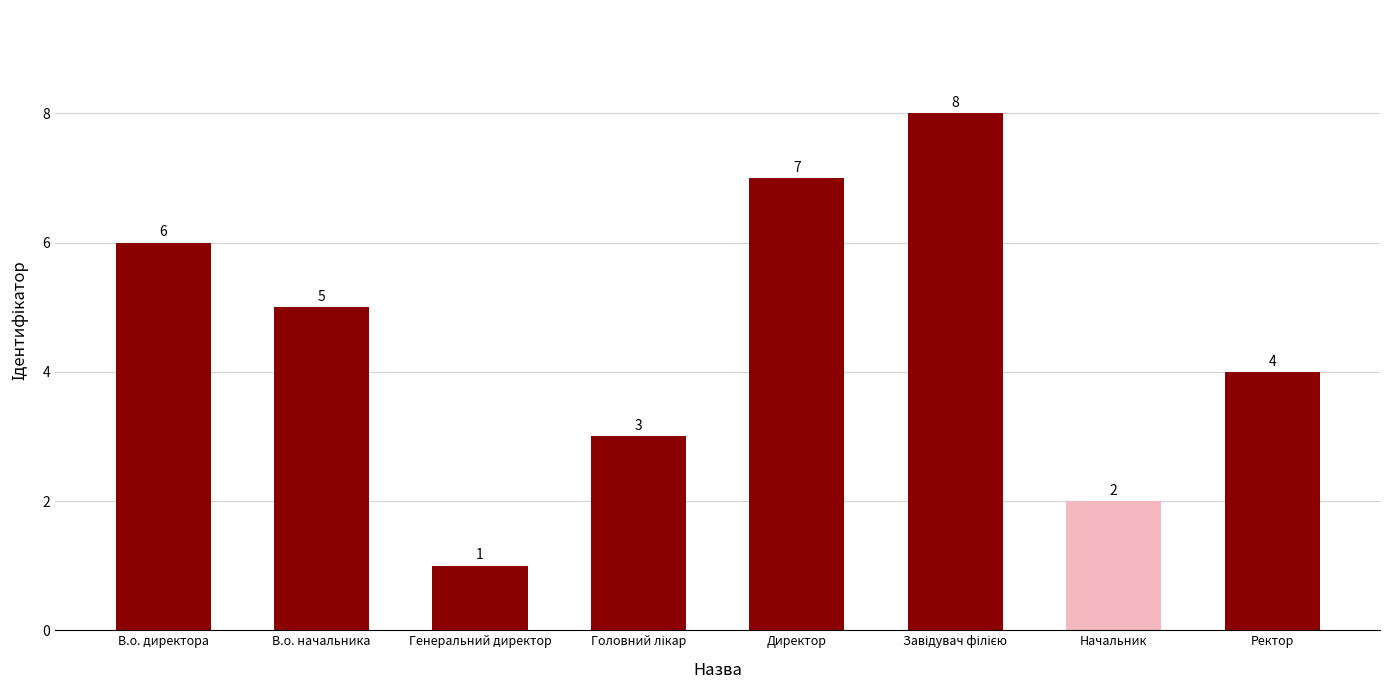

Count the values in the range 3 to 7.

5